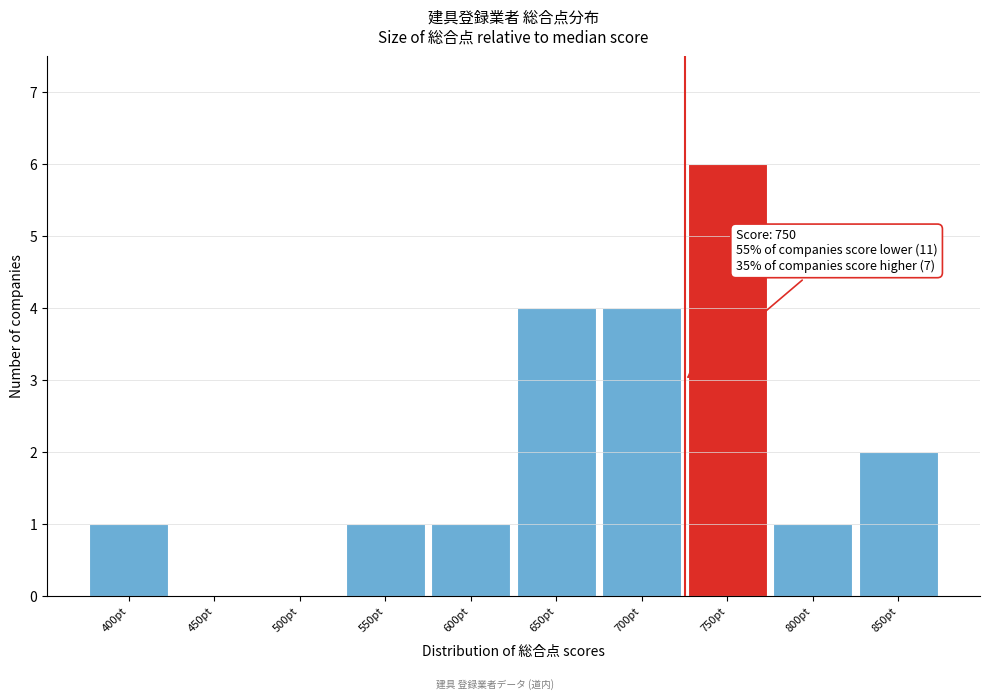

Reading right to left, transcribe all the data shown in this chart.

850pt=2	800pt=1	750pt=6	700pt=4	650pt=4	600pt=1	550pt=1	500pt=0	450pt=0	400pt=1